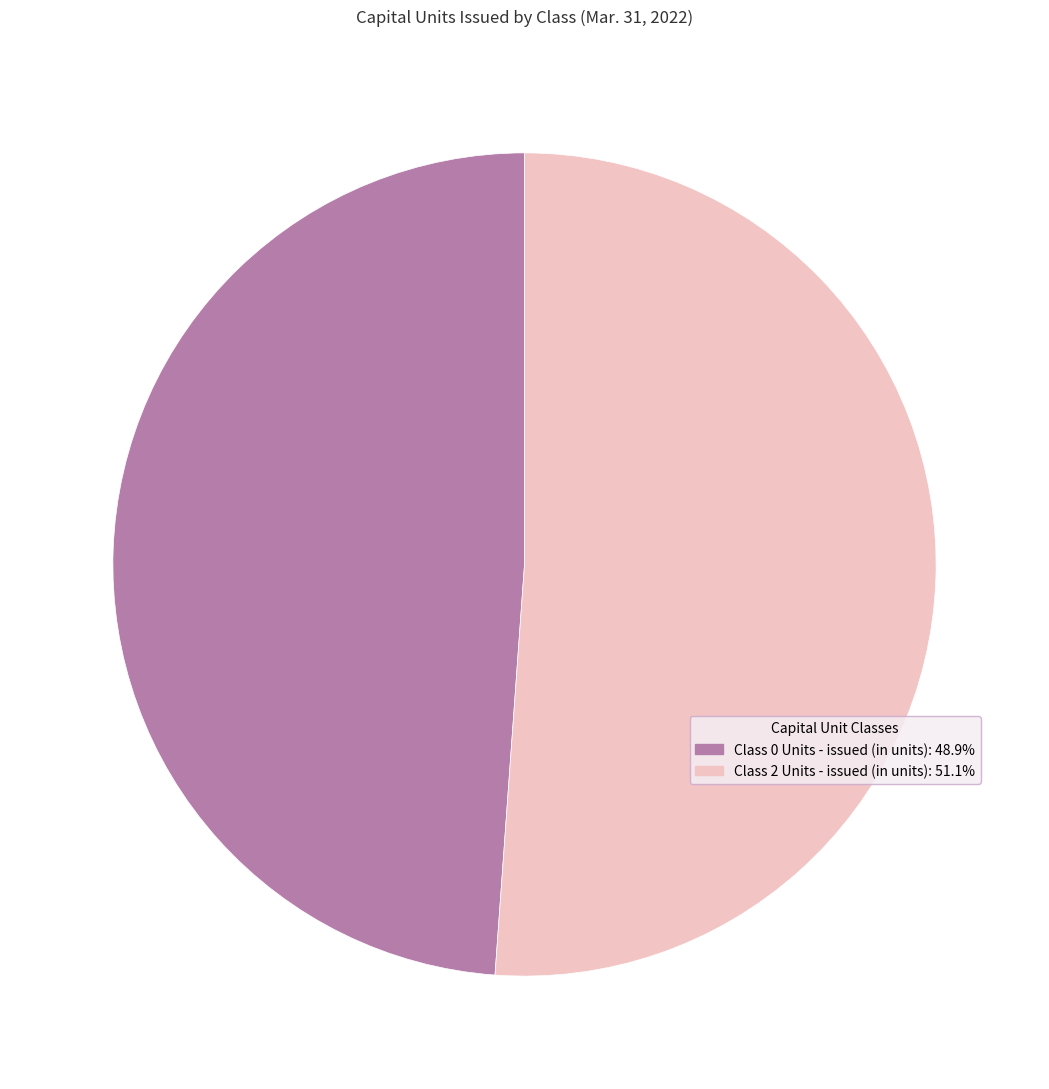

What is the ratio of the value at Class 0 Units - issued (in units) to the value at Class 2 Units - issued (in units)?

1.0